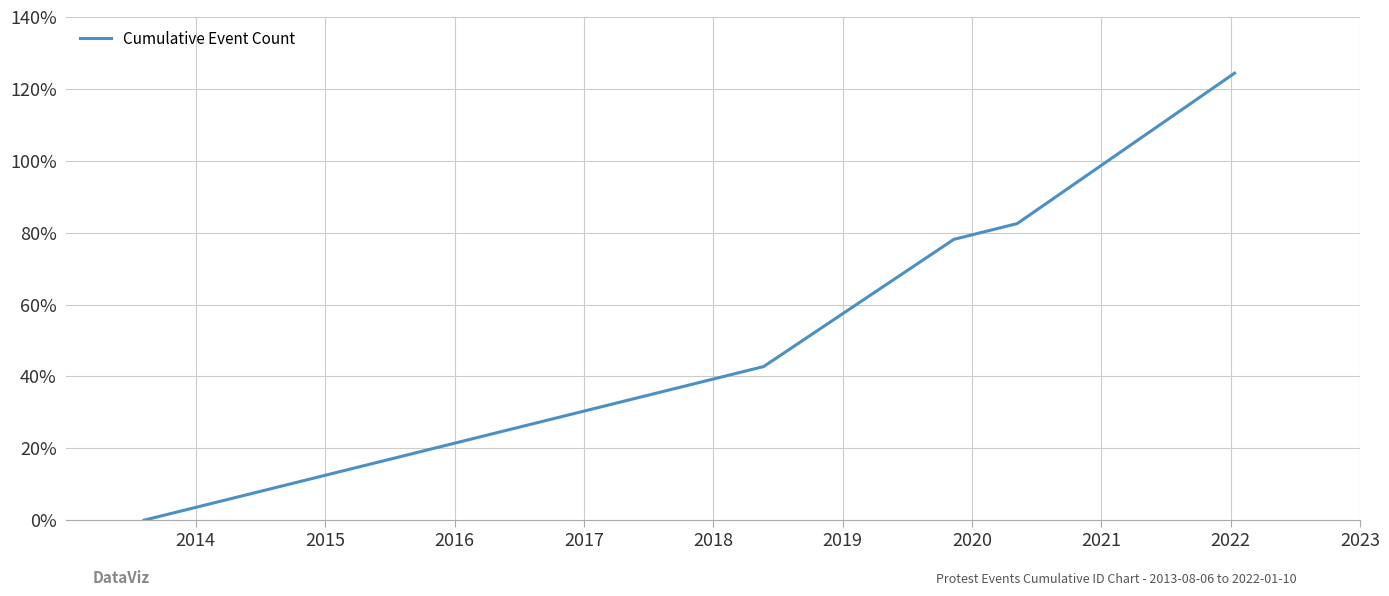

Does the chart display data point markers on the line(s)?

No